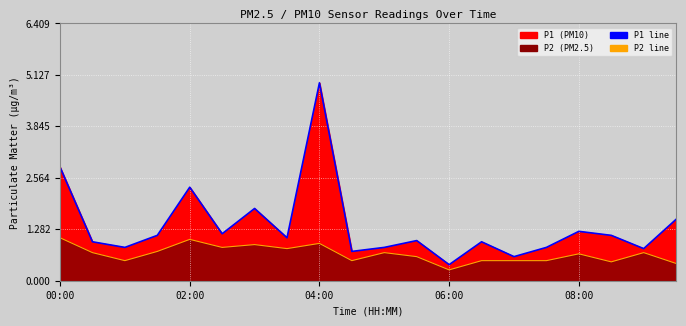

True or false: P2 line has more than 1 interior local peaks.

True